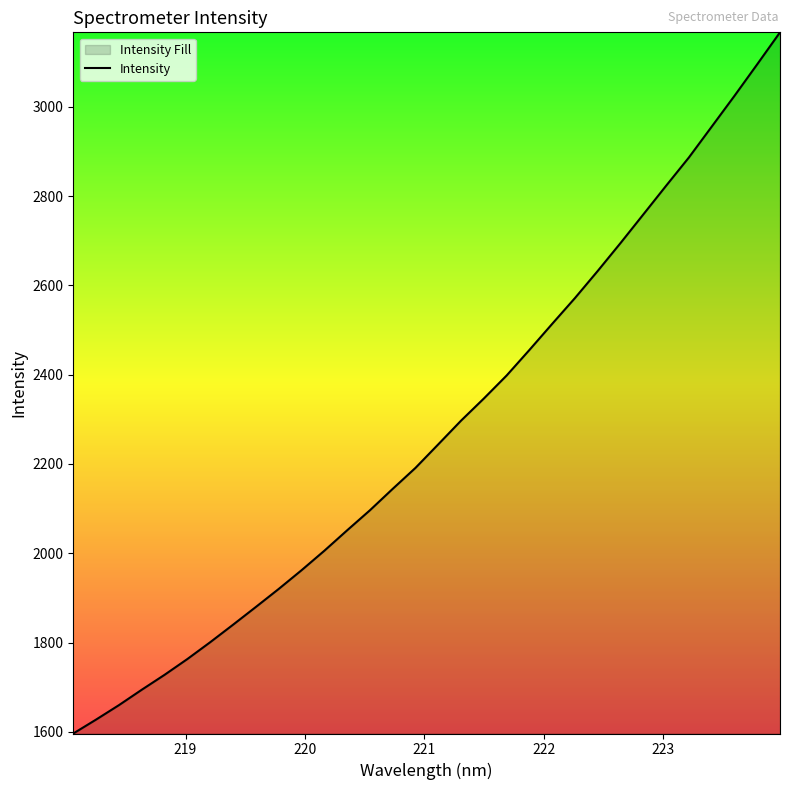

How many lines are shown in the chart?

1